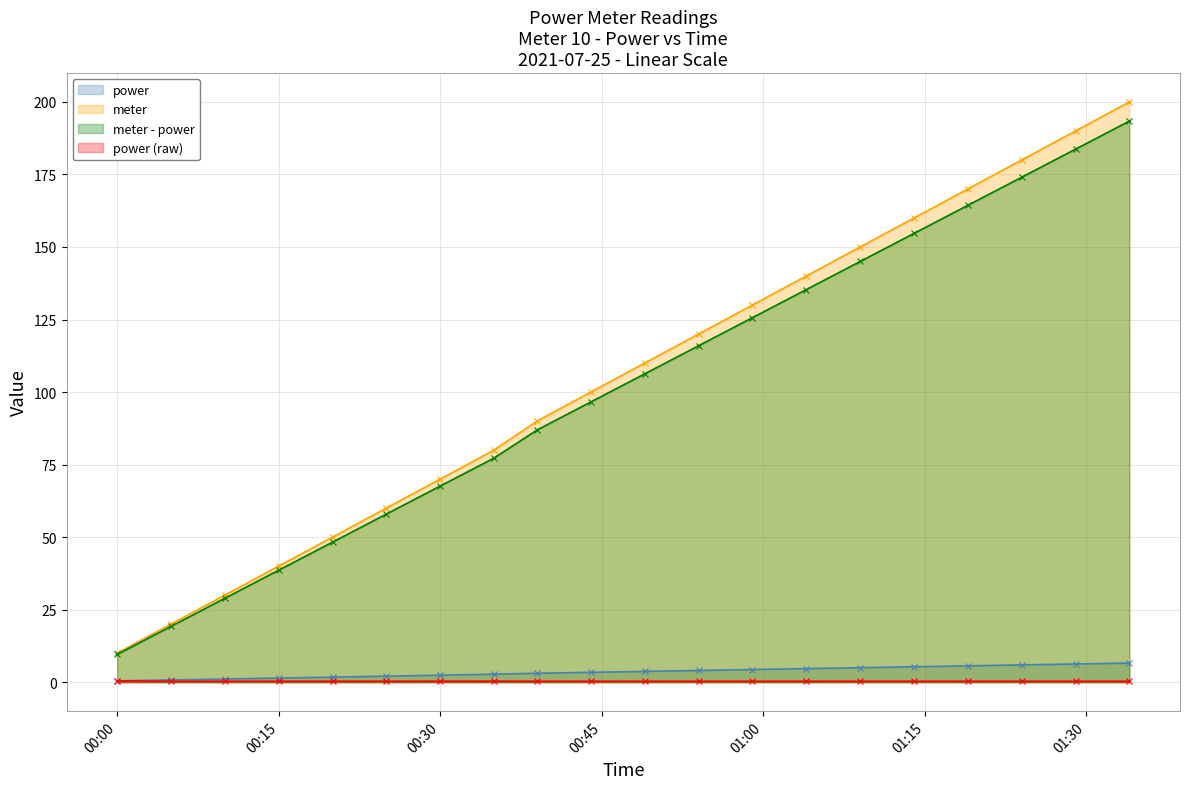

Reading left to right, list all the values displayed in this chart.

power: 0.5	0.8	1.1	1.4	1.7	2.1	2.4	2.8	3.1	3.4	3.7	4.0	4.3	4.7	5.0	5.3	5.6	6.0	6.3	6.6
meter: 10.0	20.0	30.0	40.0	50.0	60.0	70.0	80.0	90.0	100.0	110.0	120.0	130.0	140.0	150.0	160.0	170.0	180.0	190.0	200.0
meter - power: 9.6	19.2	28.9	38.6	48.3	57.9	67.6	77.2	86.9	96.6	106.3	116.0	125.7	135.3	145.0	154.7	164.4	174.1	183.7	193.4
power (raw): 0.5	0.3	0.3	0.3	0.3	0.3	0.3	0.3	0.3	0.3	0.3	0.3	0.3	0.3	0.3	0.3	0.3	0.3	0.3	0.3